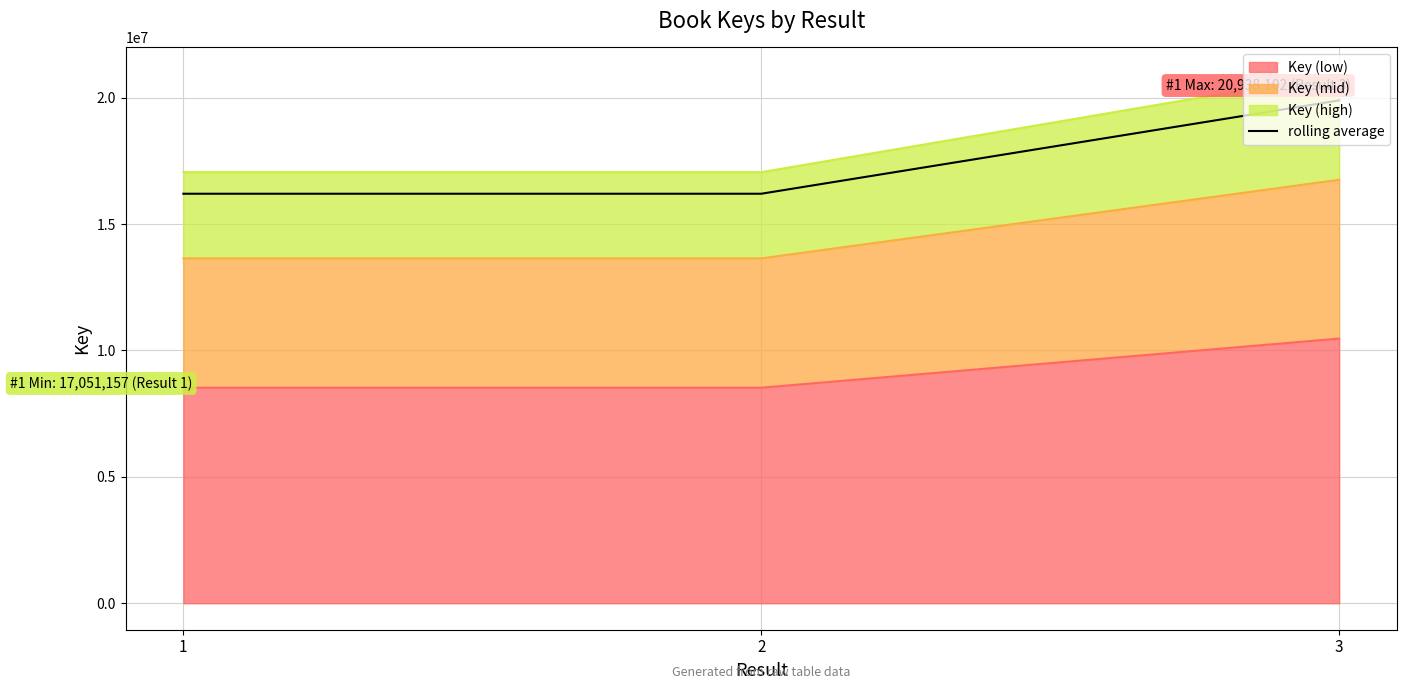

List the labels in order of value, smallest first.

1, 2, 3